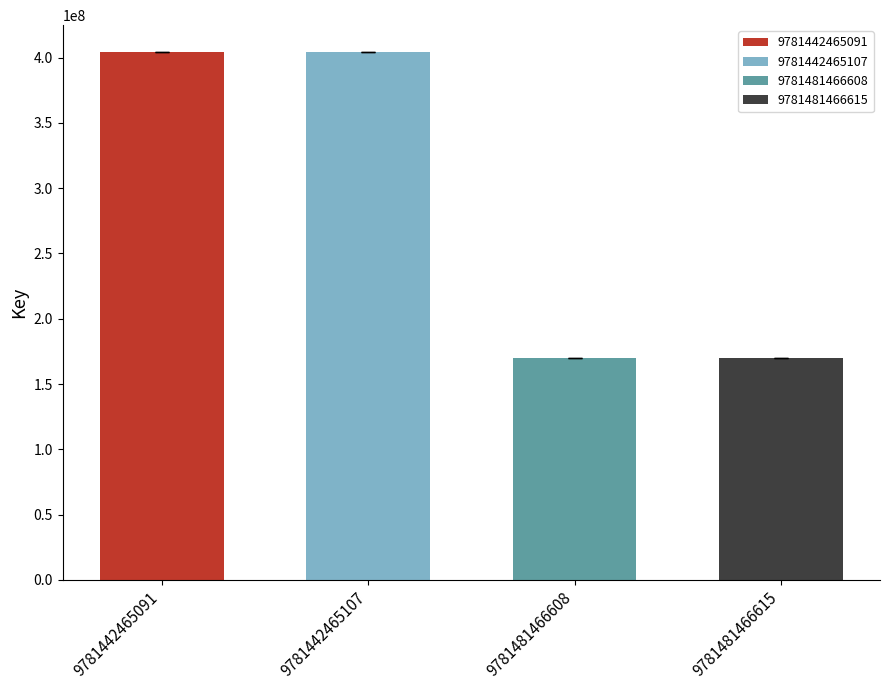

True or false: the data shows 145490833 at 9781442465107.

False